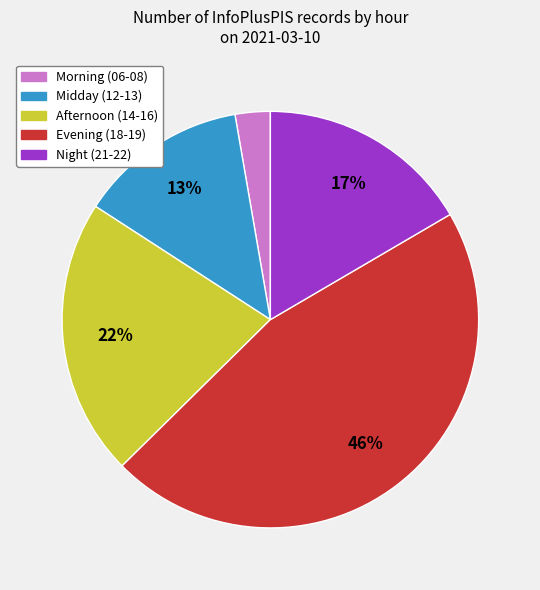

Is there any slice that represents more than half of the pie?

No